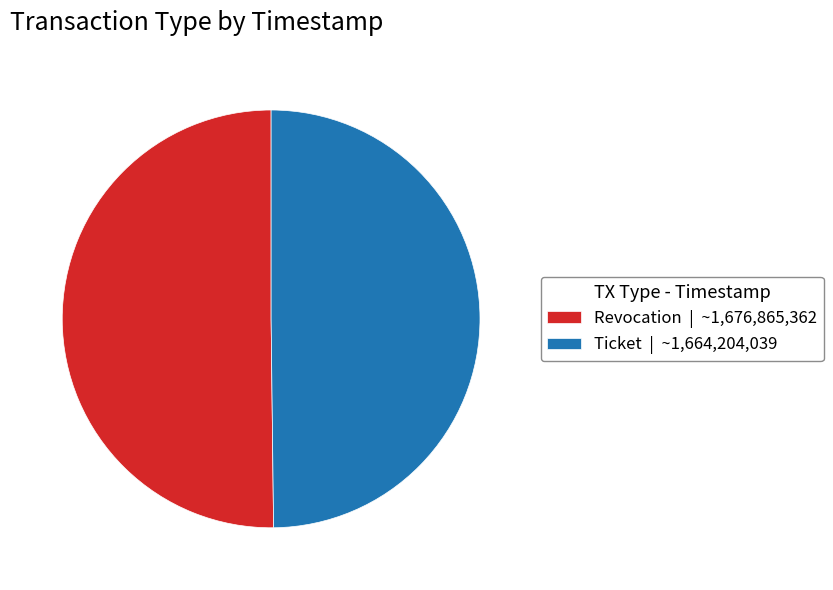

Is the sum of Ticket | ~1,664,204,039 and Revocation | ~1,676,865,362 greater than half?

Yes